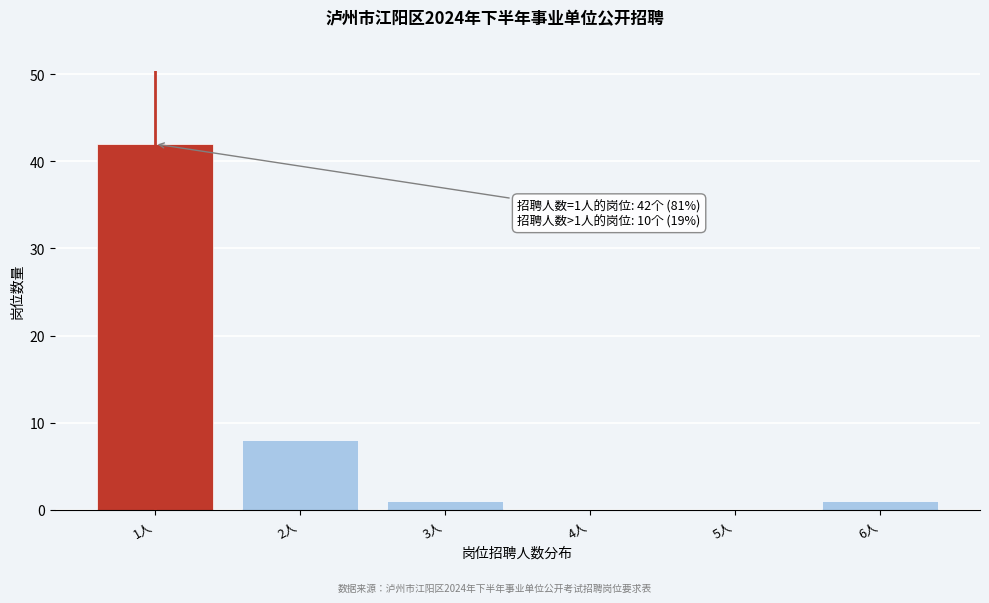

Reading right to left, what are all the values shown in this chart?

6人=1	5人=0	4人=0	3人=1	2人=8	1人=42